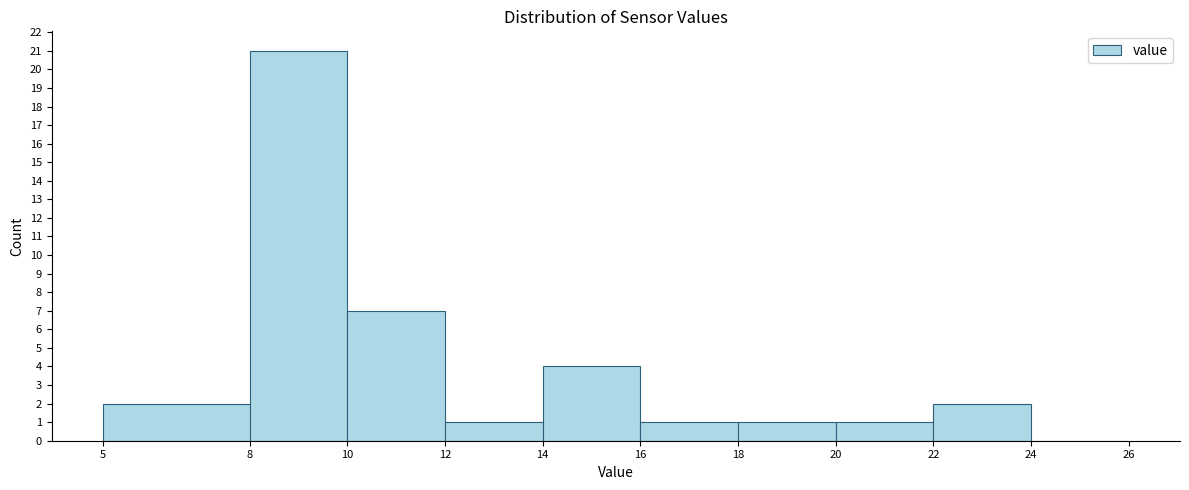

What is the height of the bar covering 18 to 20 on the x-axis? The values are not printed on the chart, so give them approximately, as read against the axis.

1